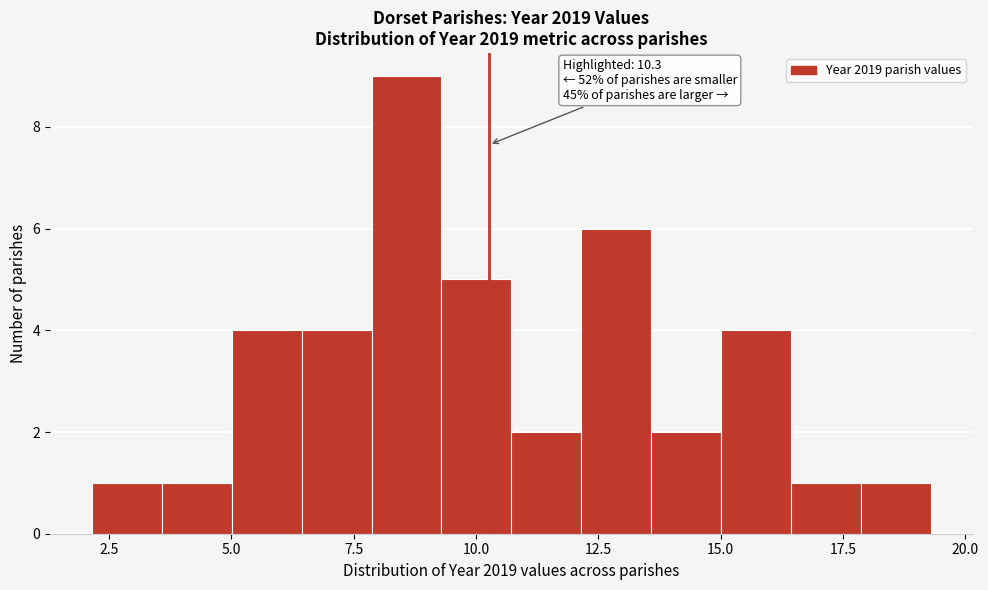

Read against the x-axis, roughly where is the centre of the tallest bar?

8.5